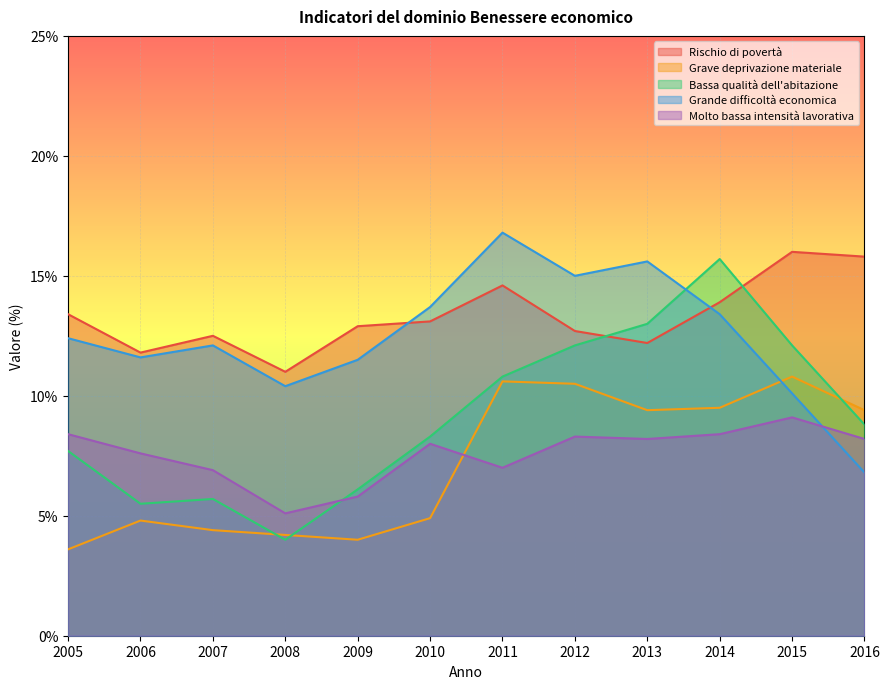

True or false: Molto bassa intensità lavorativa and Rischio di povertà intersect in this chart.

False